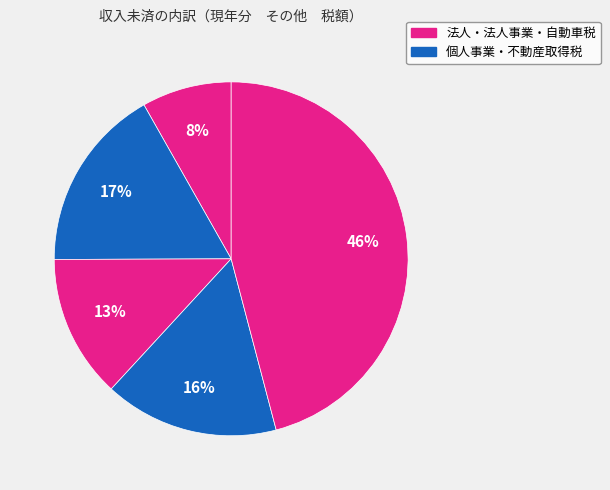

What is the largest slice in the pie chart?

自動車税